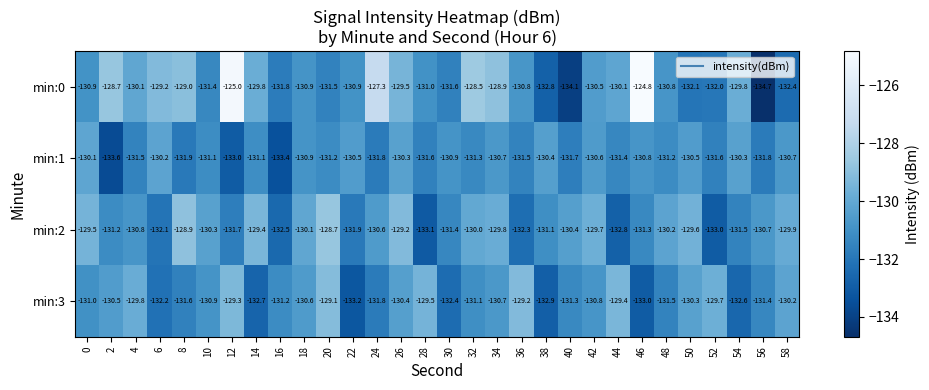

What is the difference between the min:1 values at 34 and 2?

2.9